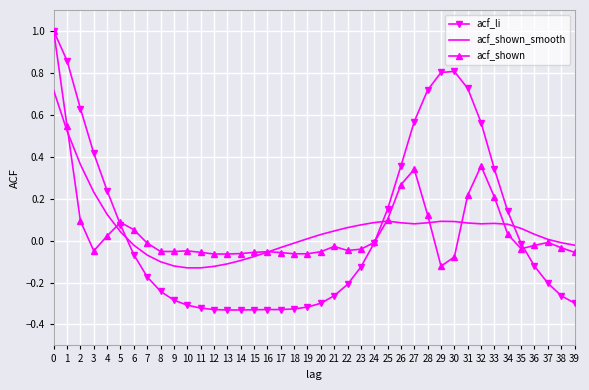

Which series changed the most between 1 and 10?

acf_li